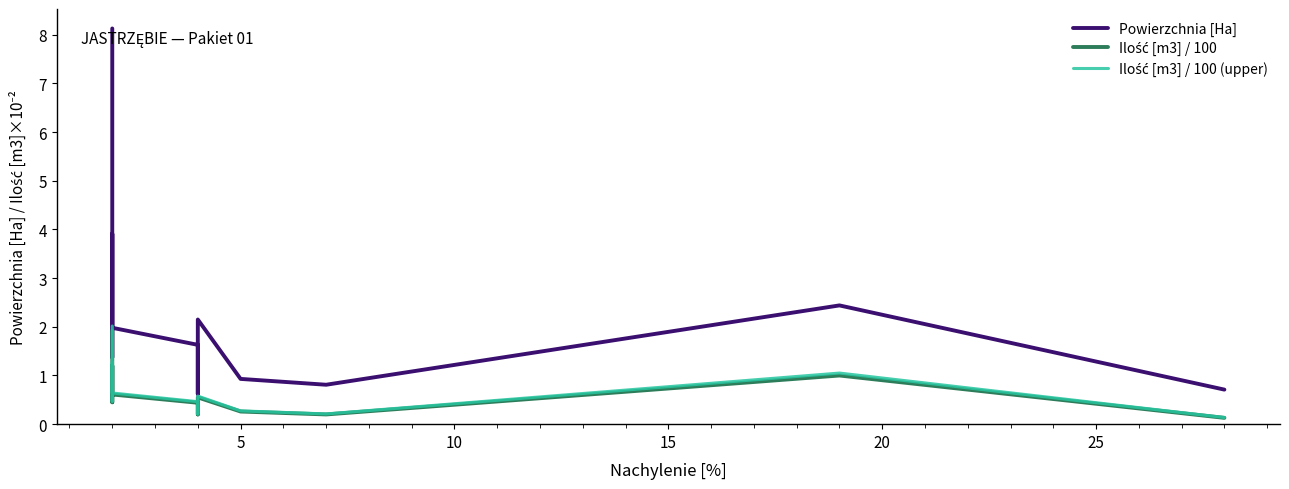

How many lines are shown in the chart?

3